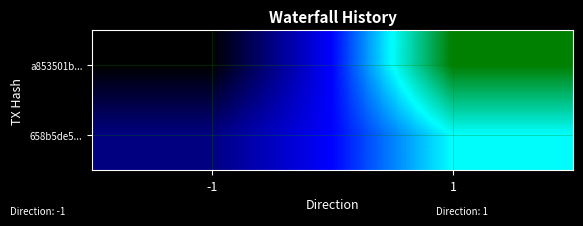

What is the maximum value shown in the chart?

7